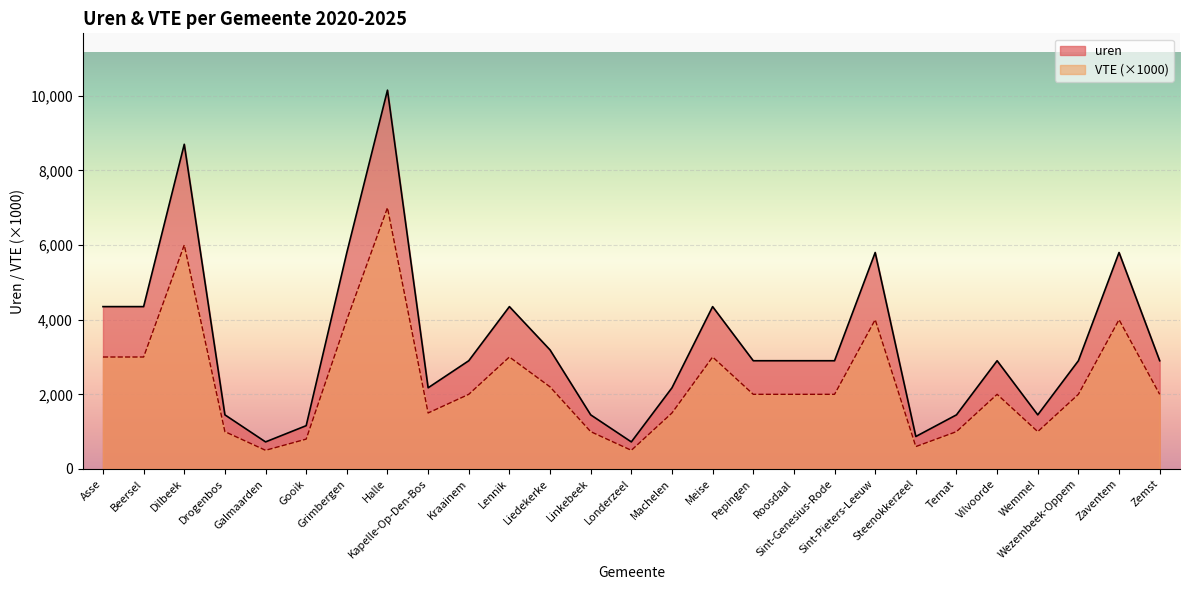

Where is uren nearest to the value 5437?

Grimbergen